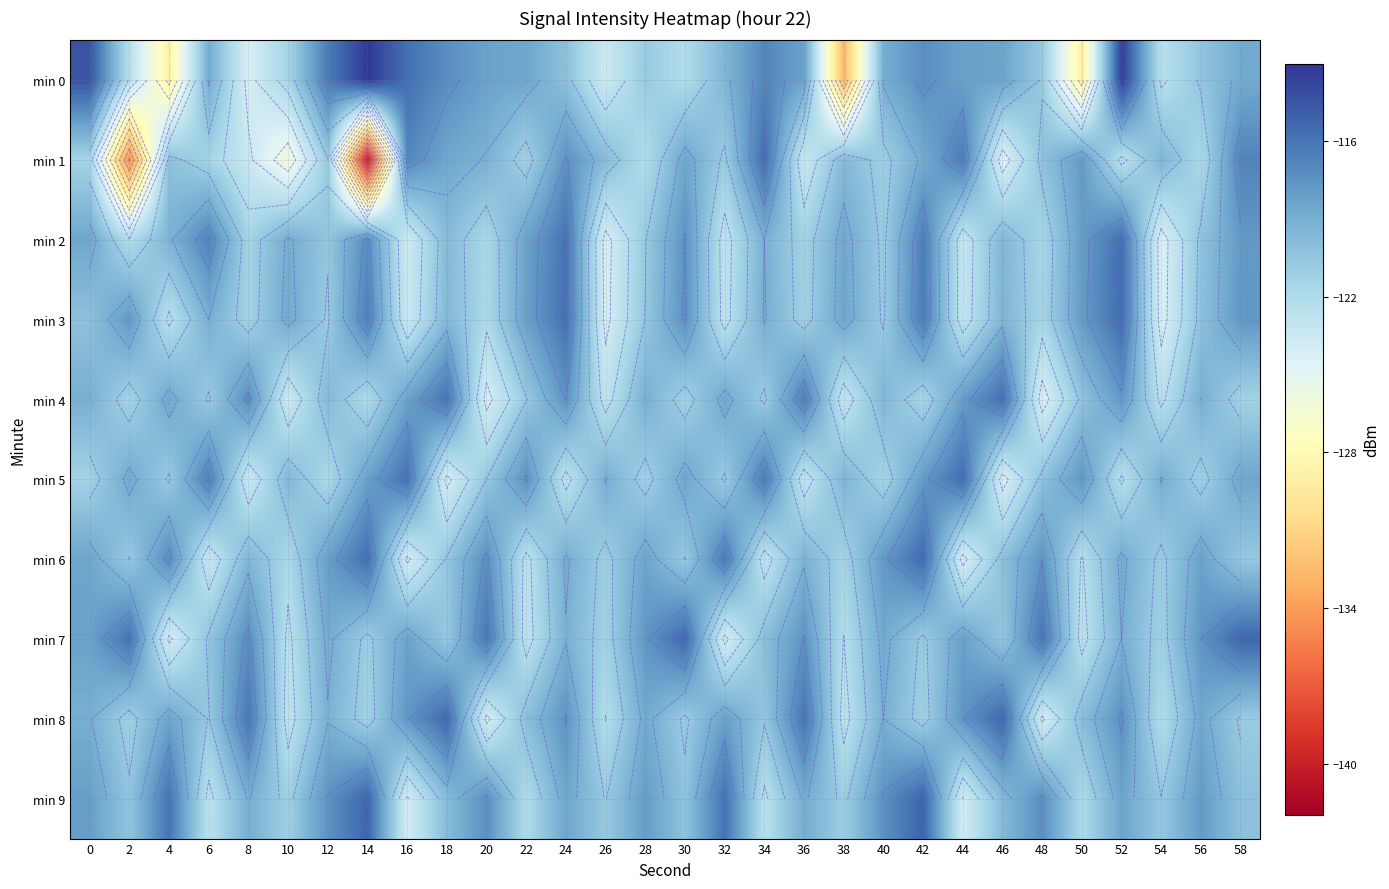

What is the difference between the highest and lowest values at 8?

8.1